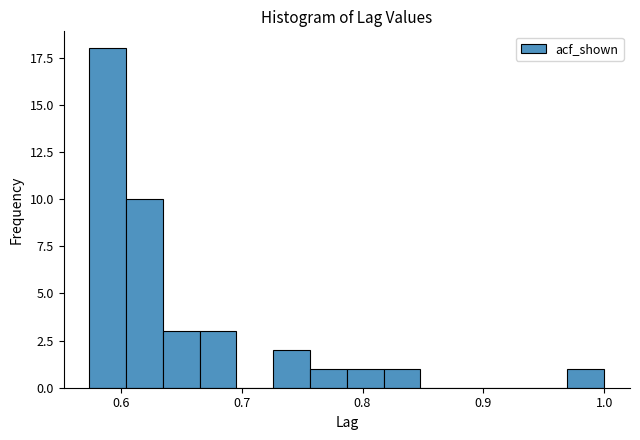

Read against the x-axis, roughly where is the centre of the tallest bar?

0.59